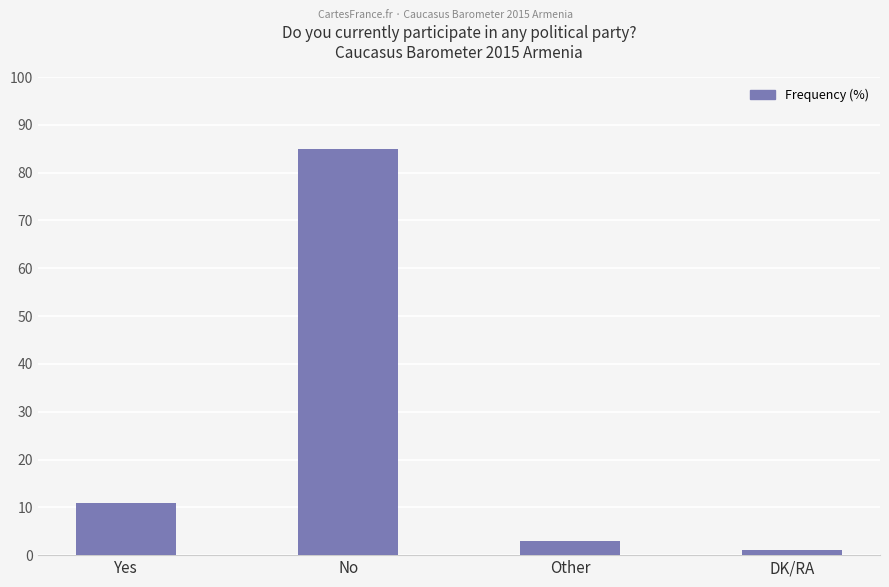

At which category does the chart reach its minimum across all series?

DK/RA